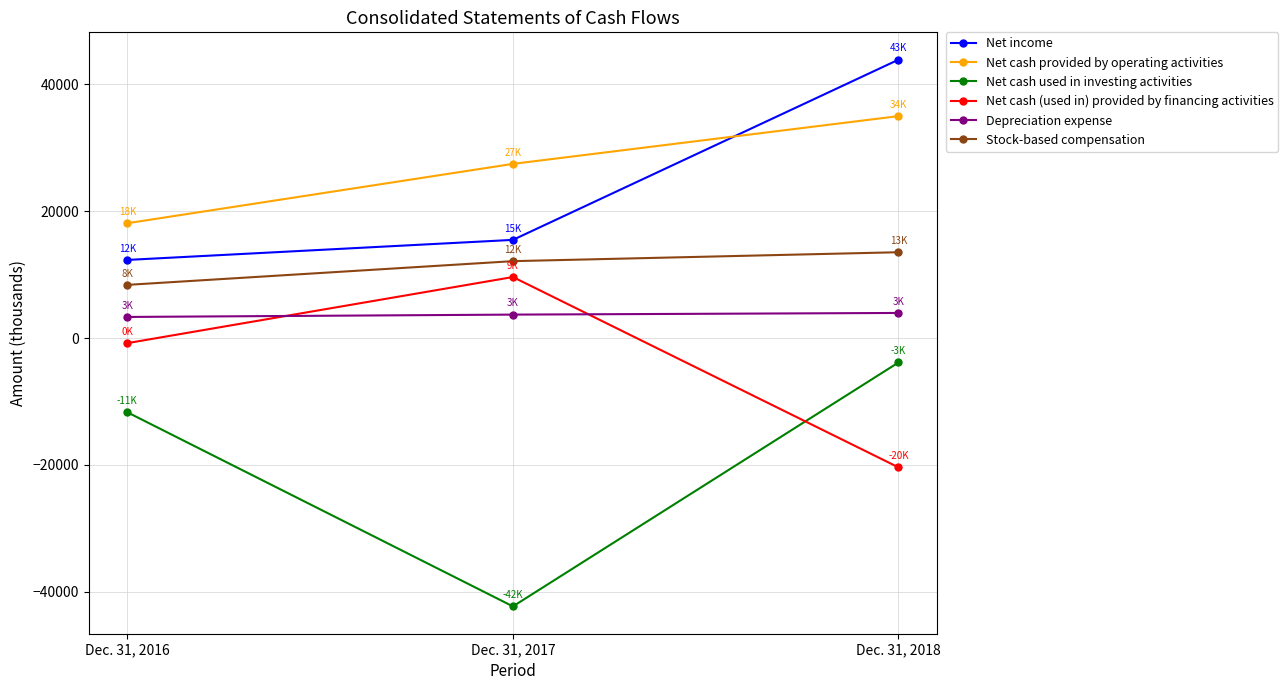

True or false: Net cash provided by operating activities has a value of 38117 at Dec. 31, 2017.

False